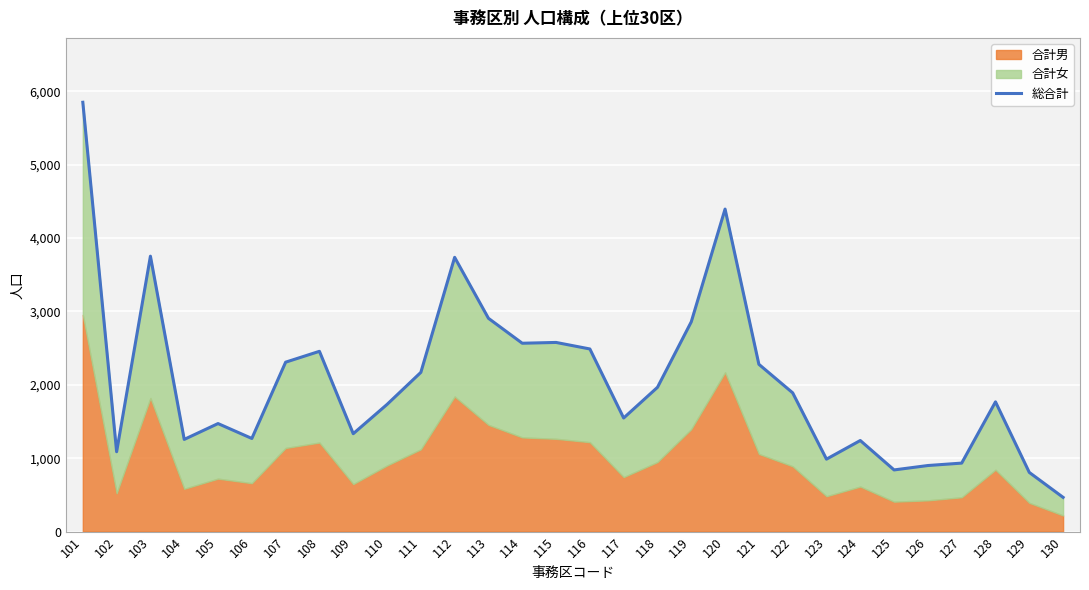

At which category does the data reach its first local valley?

102